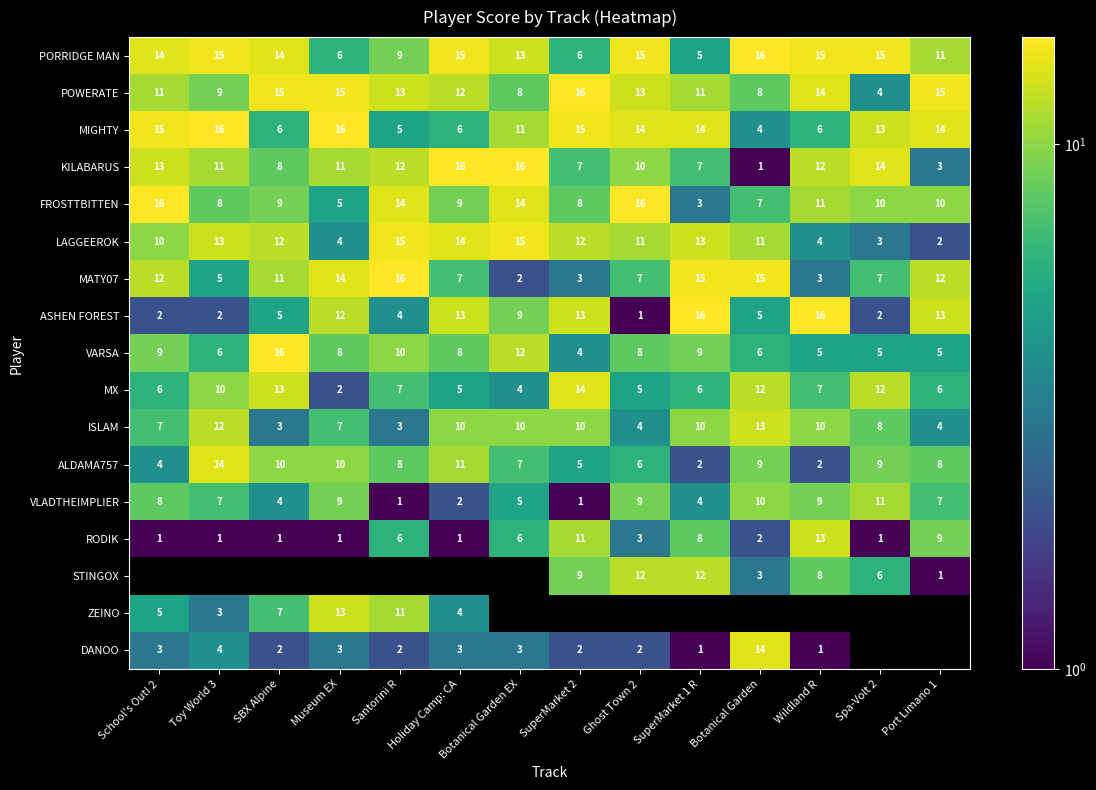

What is the sum of all LAGGEEROK values?

139